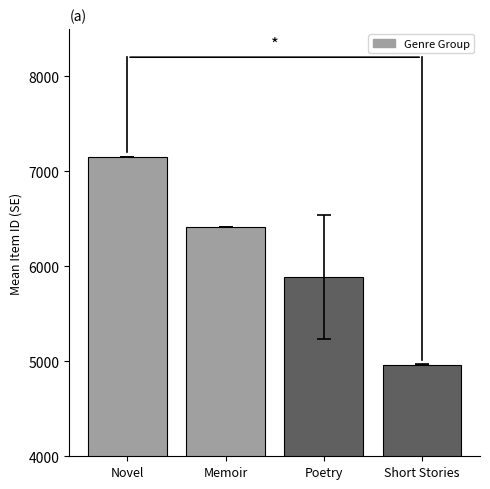

What is the sum of the values at Memoir and Short Stories?

11384.0